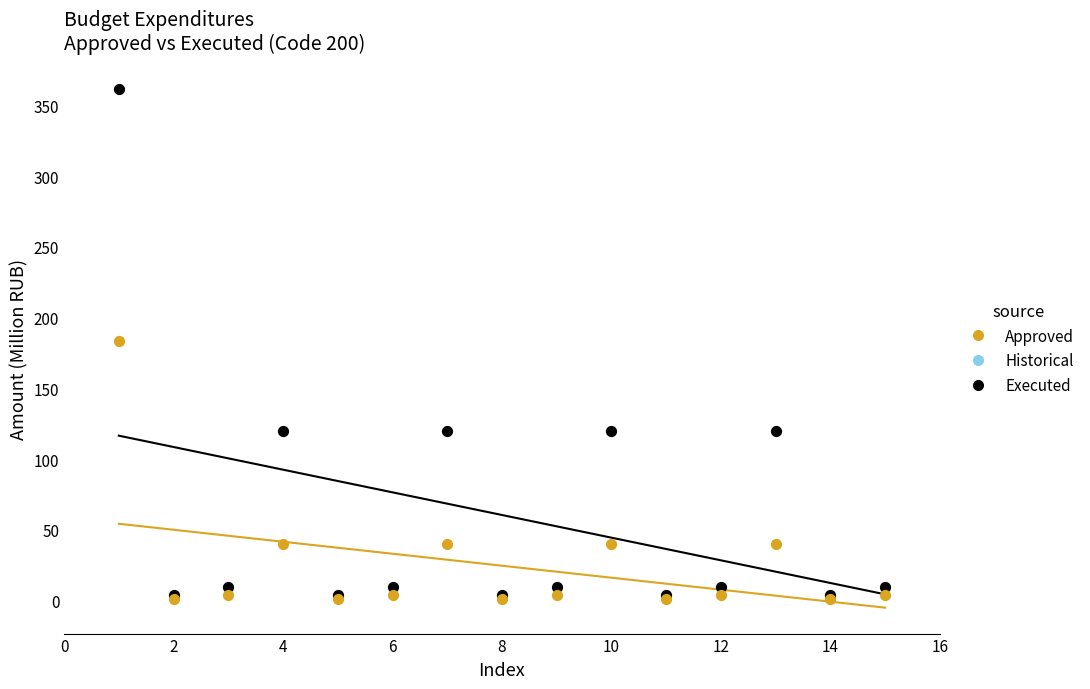

Which series has the largest Y range (max minus min)?

Approved